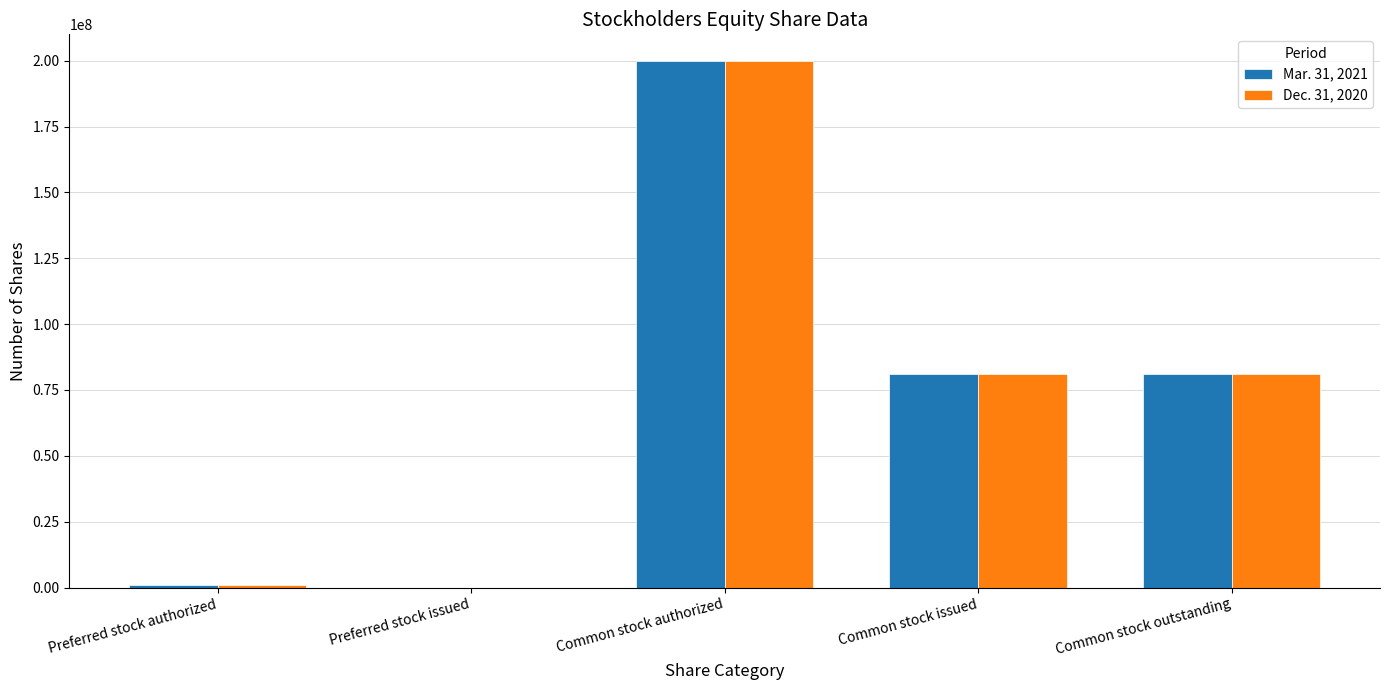

Read the Dec. 31, 2020 value at Preferred stock authorized.

1000000